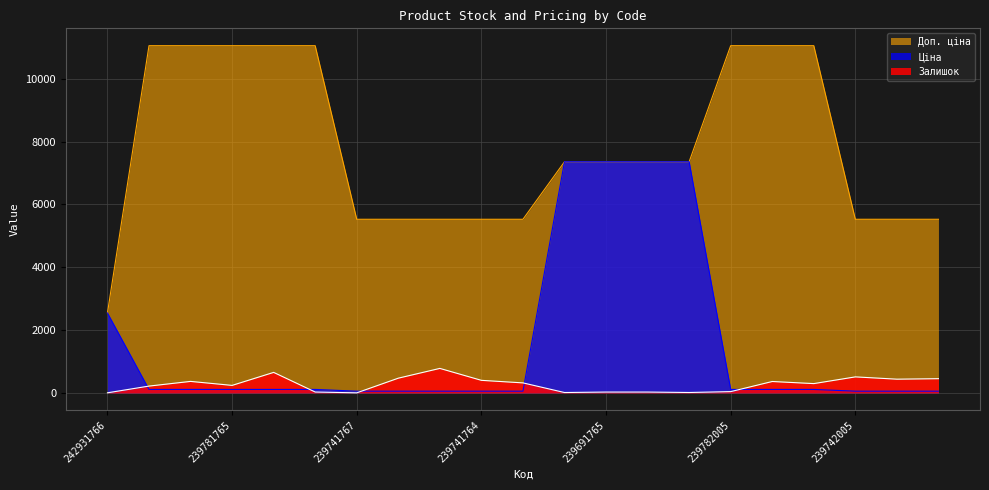

Reading right to left, what are all the values shown in this chart?

Залишок: 453.0	437.0	510.0	296.0	363.0	41.0	13.0	27.0	27.0	12.0	319.0	400.0	780.0	469.0	2.0	28.0	653.0	239.0	366.0	217.0	3.0
Ціна: 55.3	55.3	55.3	110.5	110.5	110.5	7360.2	7360.2	7360.2	7360.2	55.3	55.3	55.3	55.3	55.3	110.5	110.5	110.5	110.5	110.5	2545.8
Доп. ціна: 5528.0	5528.0	5528.0	11055.0	11055.0	11055.0	7360.2	7360.2	7360.2	7360.2	5528.0	5528.0	5528.0	5528.0	5528.0	11055.0	11055.0	11055.0	11055.0	11055.0	2546.0